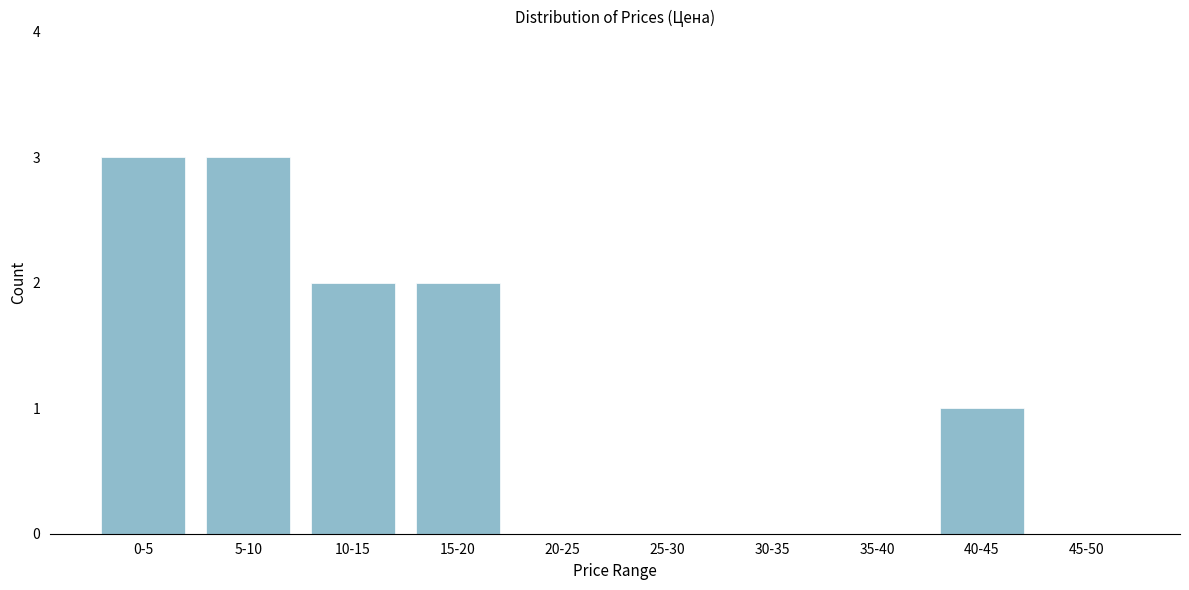

Reading left to right, transcribe all the data shown in this chart.

0-5=3	5-10=3	10-15=2	15-20=2	20-25=0	25-30=0	30-35=0	35-40=0	40-45=1	45-50=0